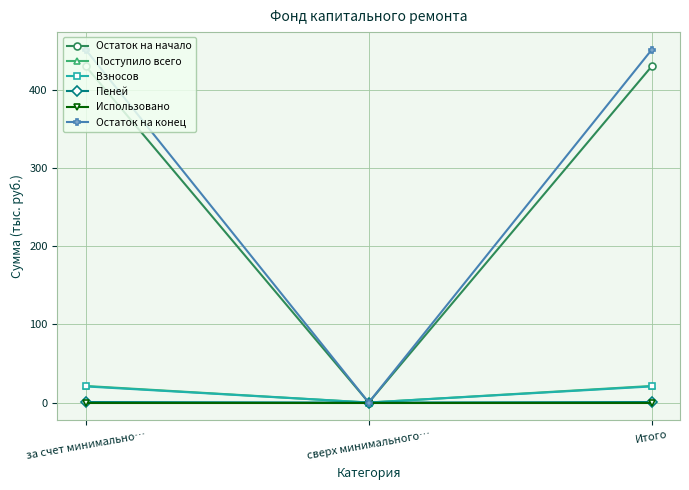

Which series changed the most between за счет минимально… and сверх минимального…?

Остаток на конец